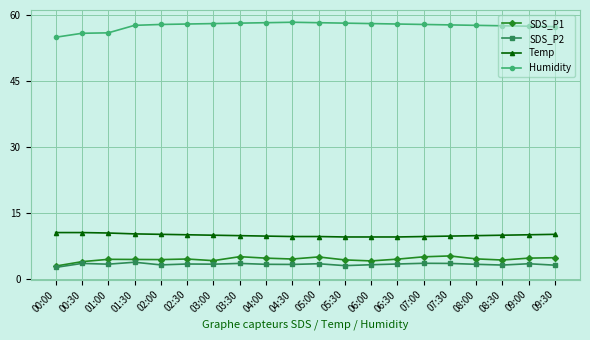

What are all the series names shown in the legend?

SDS_P1, SDS_P2, Temp, Humidity